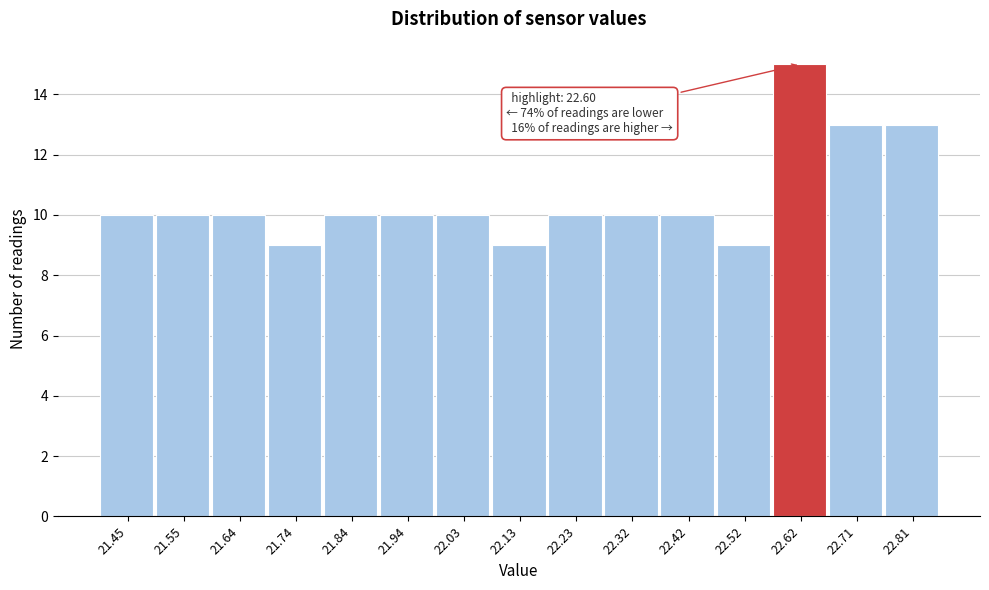

Over which range of the x-axis is the bar tallest?

22.57 to 22.67